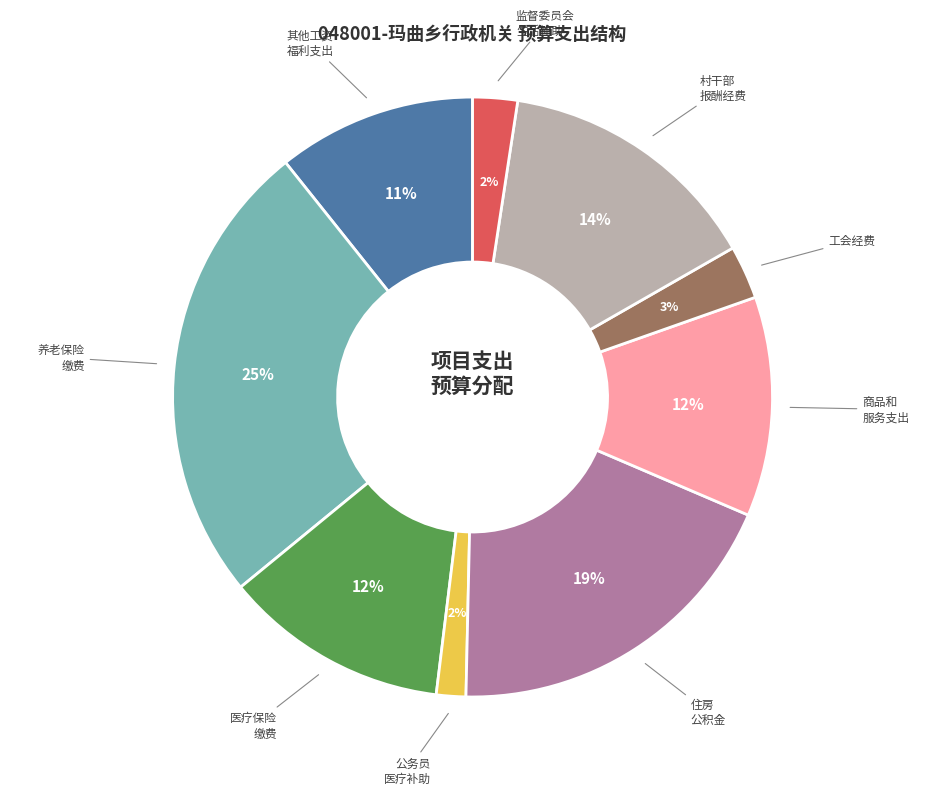

How many slices are in this pie chart?

9